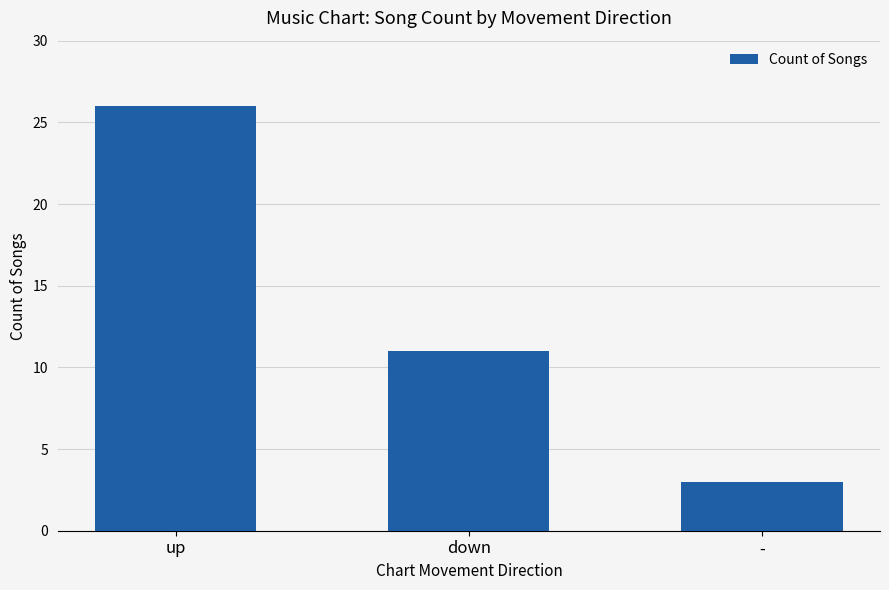

What is the label of the 1st bar from the left?

up